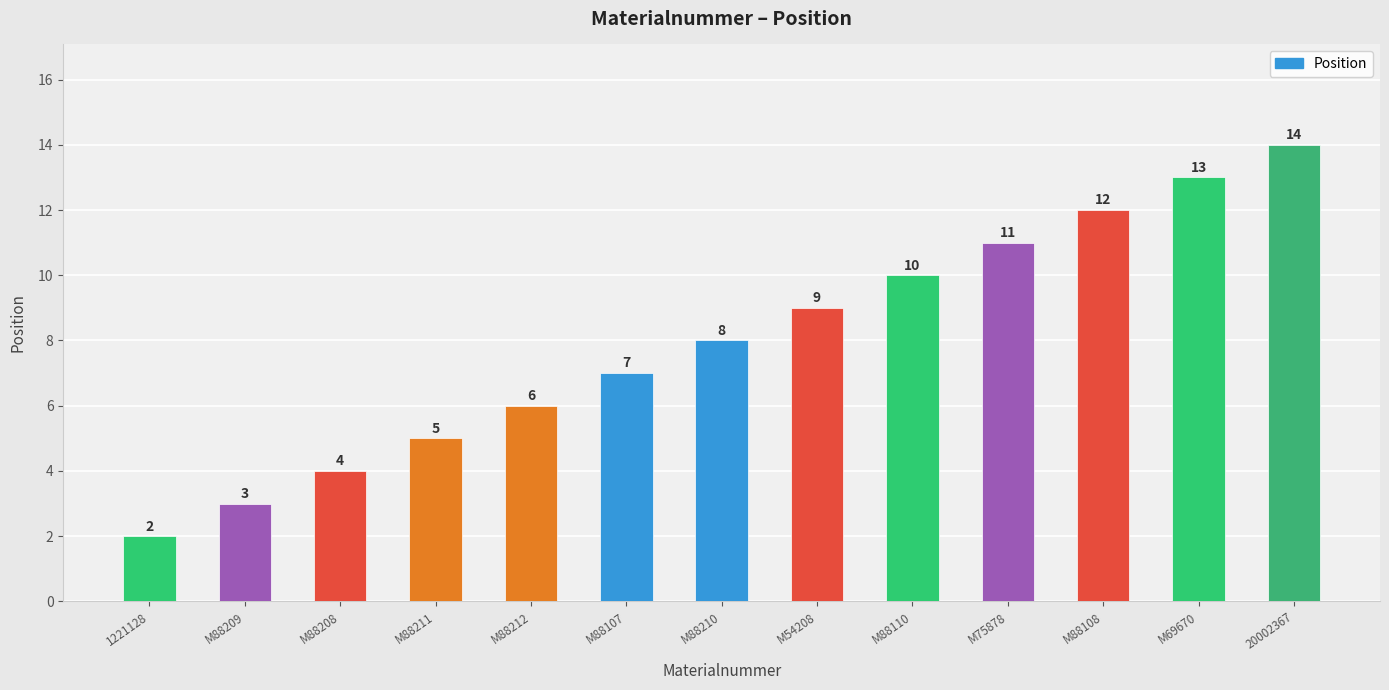

Reading left to right, list all the values displayed in this chart.

1221128=2	M88209=3	M88208=4	M88211=5	M88212=6	M88107=7	M88210=8	M54208=9	M88110=10	M75878=11	M88108=12	M69670=13	20002367=14